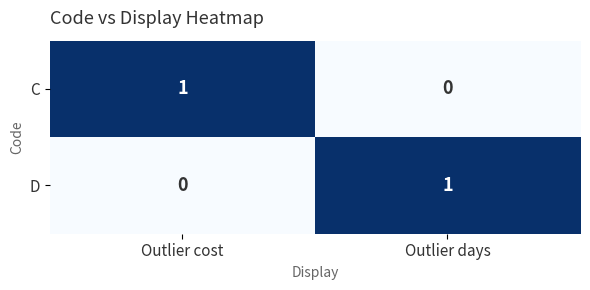

At Outlier cost, list the series in order from largest to smallest.

C, D